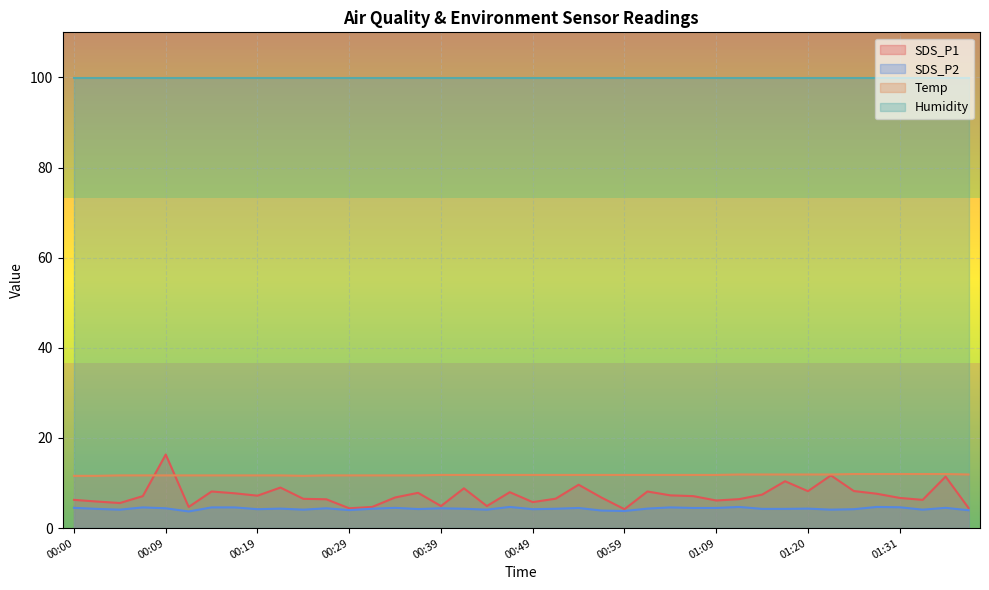

True or false: SDS_P1 and Humidity cross at least once.

False